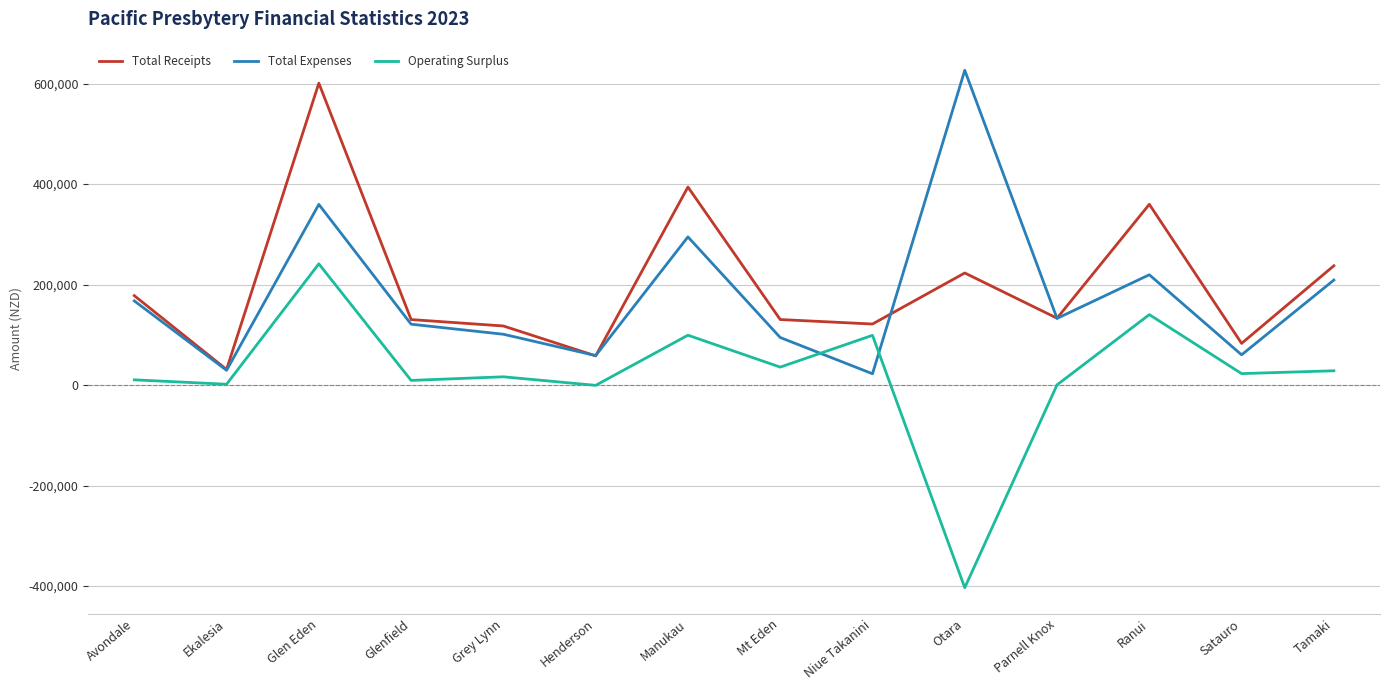

What is the minimum value for Operating Surplus?

-403394